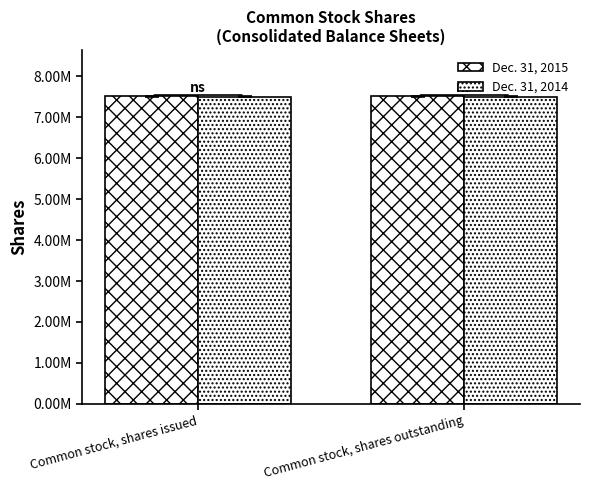

Are the bars horizontal?

No